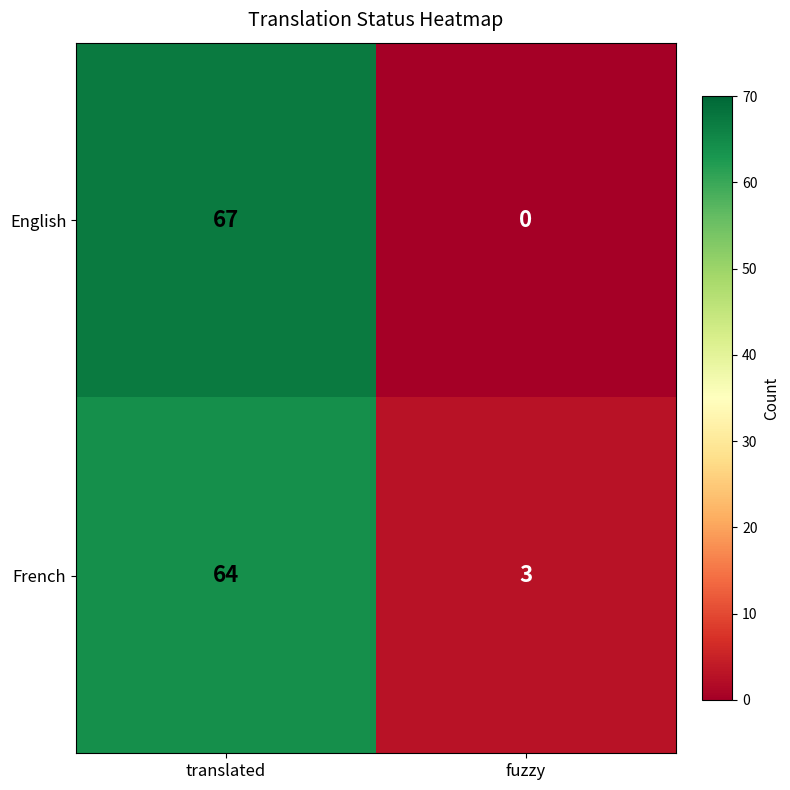

What is the total value across all series at translated?

131